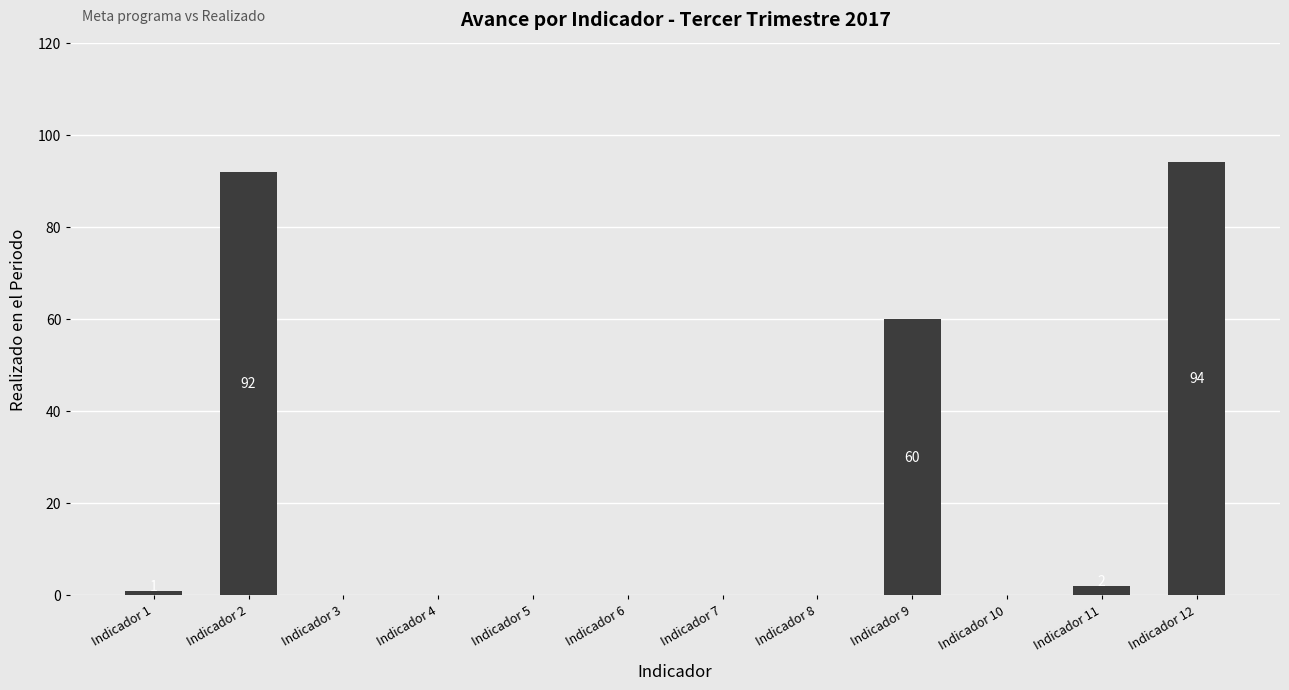

What is the greatest value displayed?

94